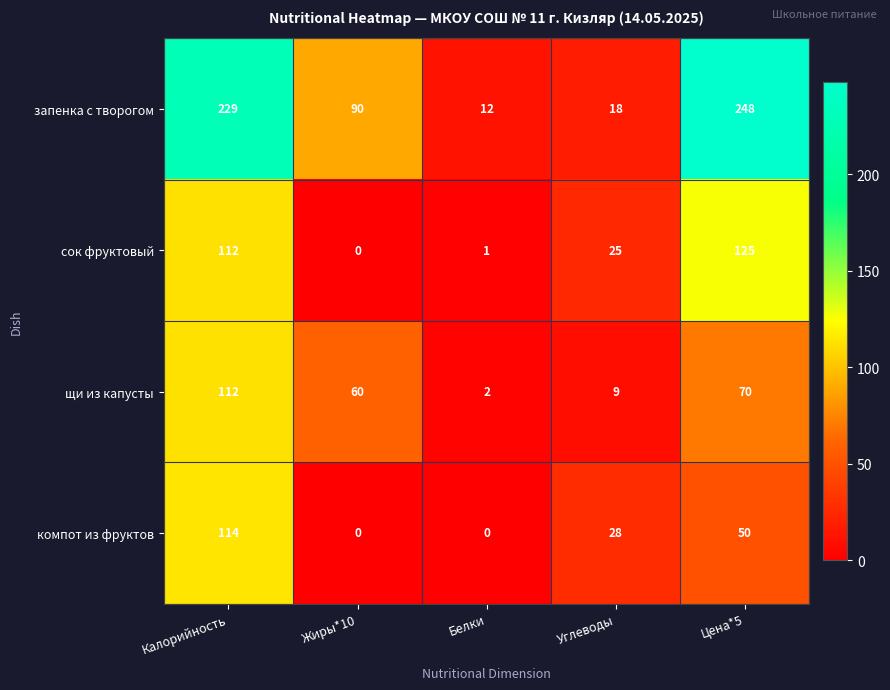

Which label corresponds to the largest value in the chart?

Цена*5